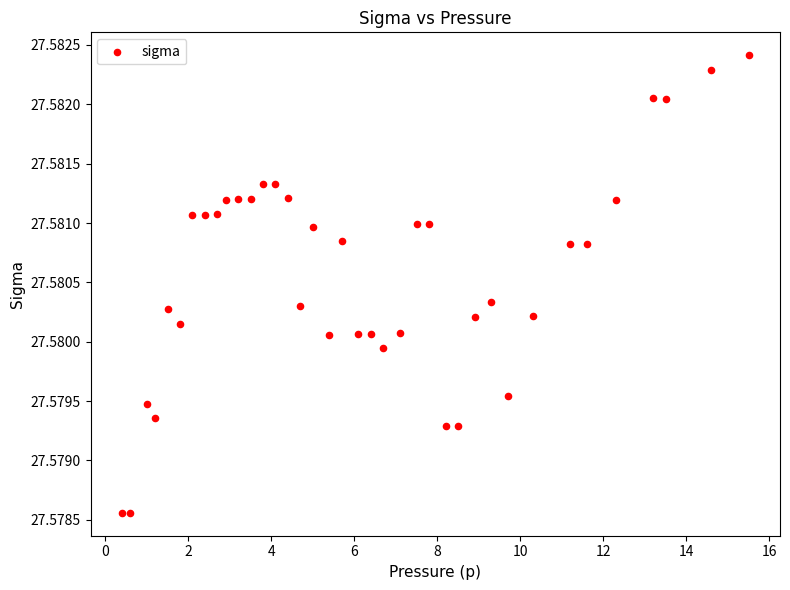

What is the range of X values (max minus min)?

15.1